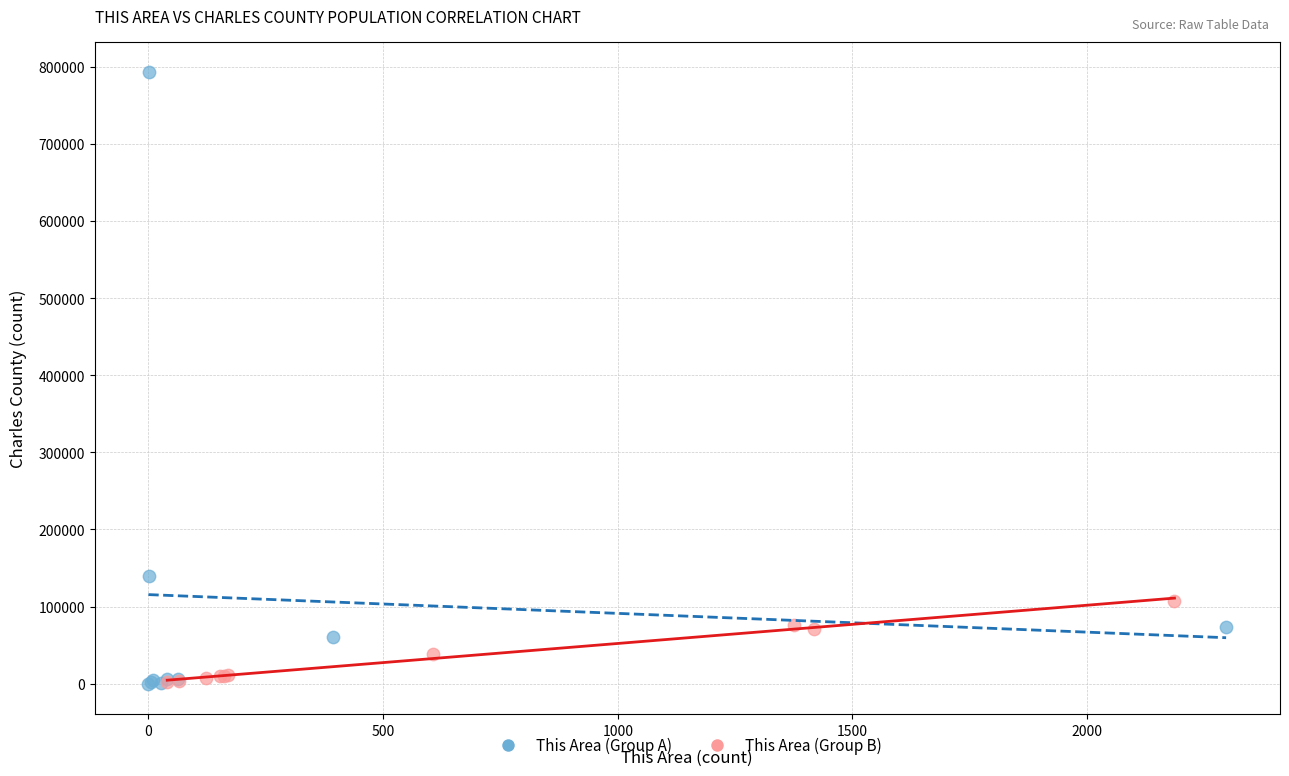

Which series contains the highest Y value?

This Area (Group A)